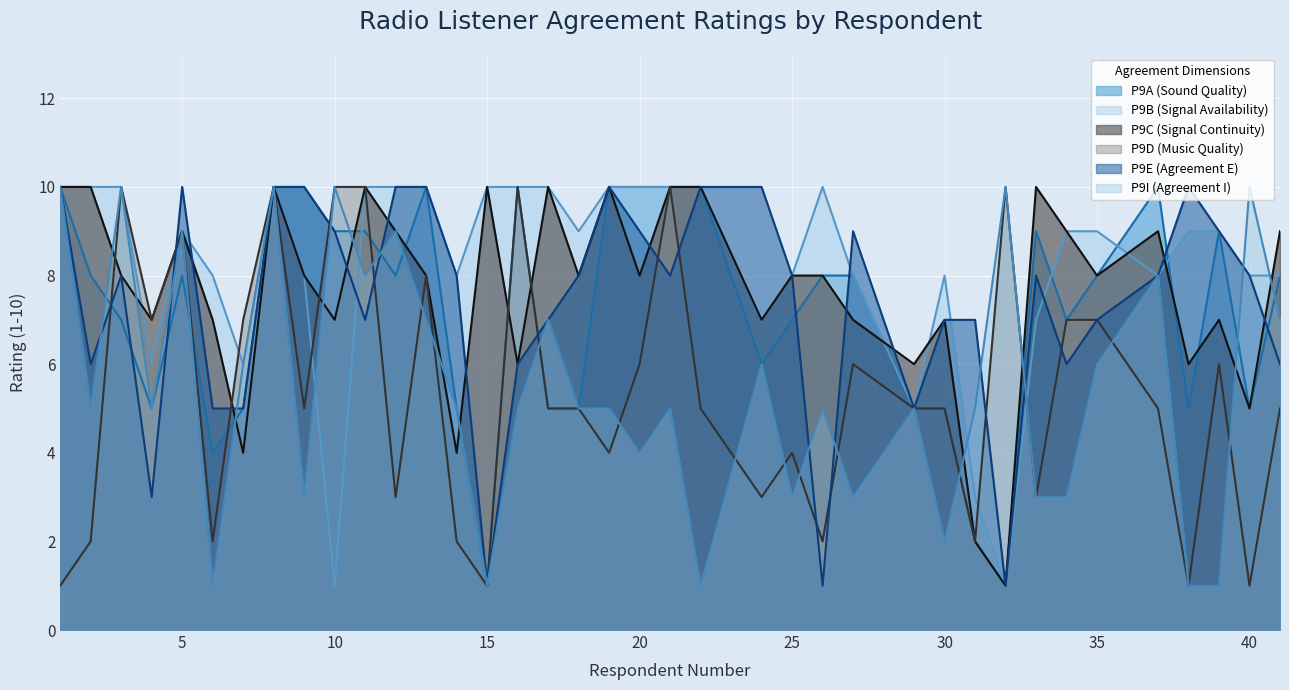

Rank the series by their maximum value, from highest to lowest.

P9A, P9B, P9C, P9D, P9E, P9I